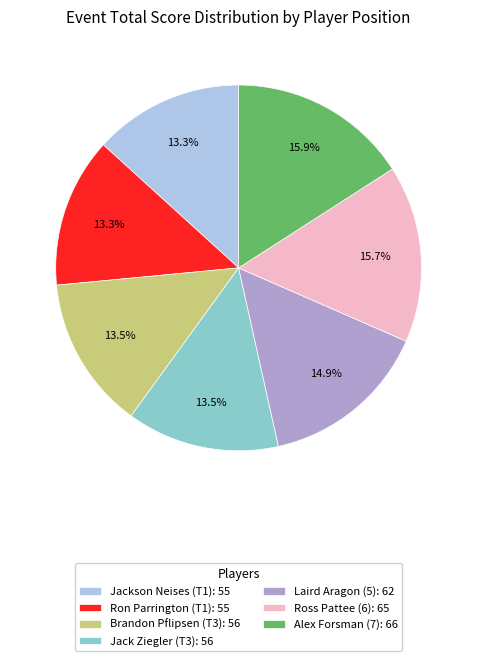

Is there any slice that represents more than half of the pie?

No